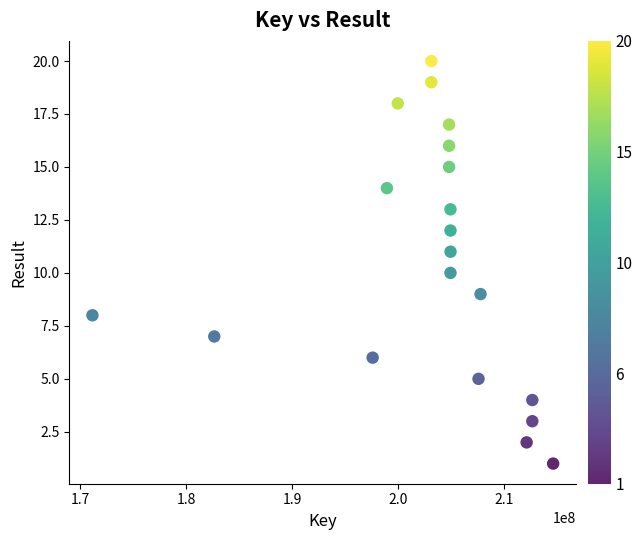

What is the range of Y values (max minus min)?

19